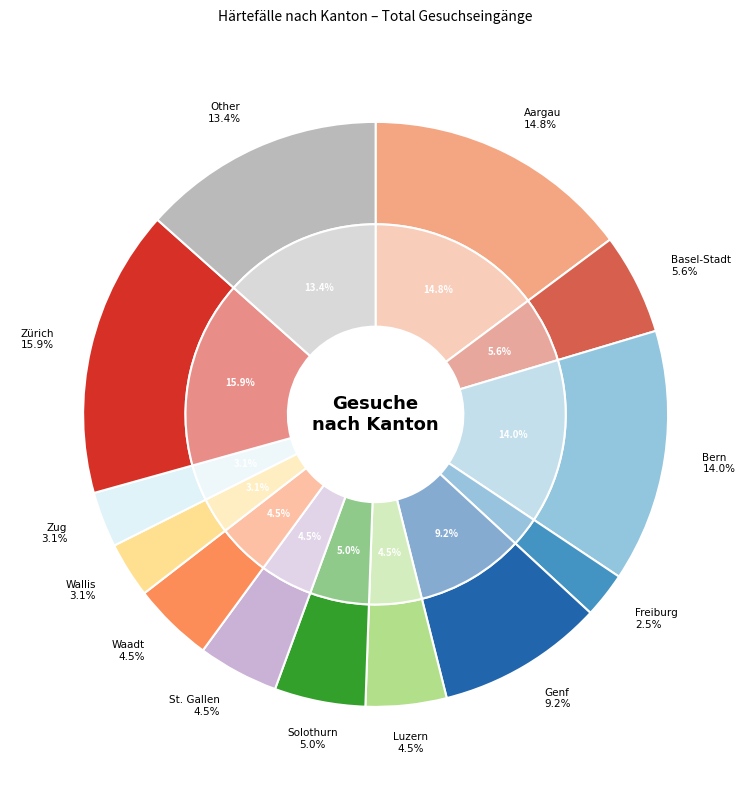

The Other slice represents 13% of the pie. True or false?

True